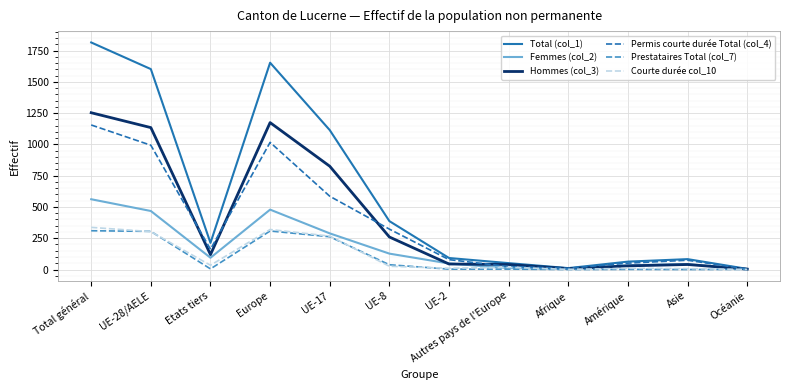

What is the difference between the Total (col_1) values at UE-8 and Europe?

1267